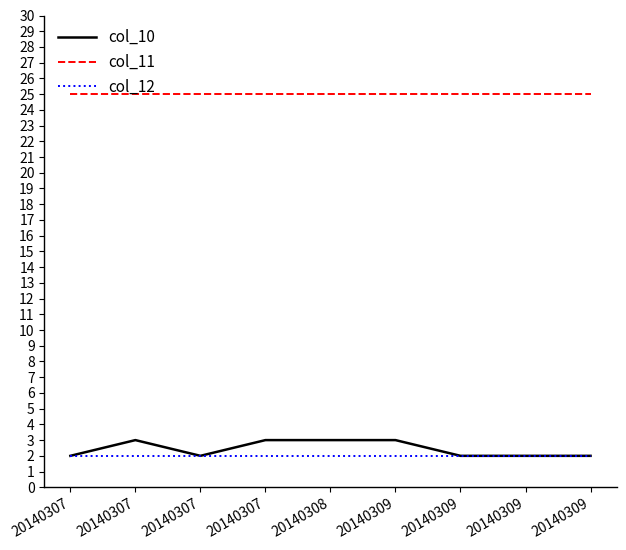

True or false: col_11 and col_10 cross at least once.

False